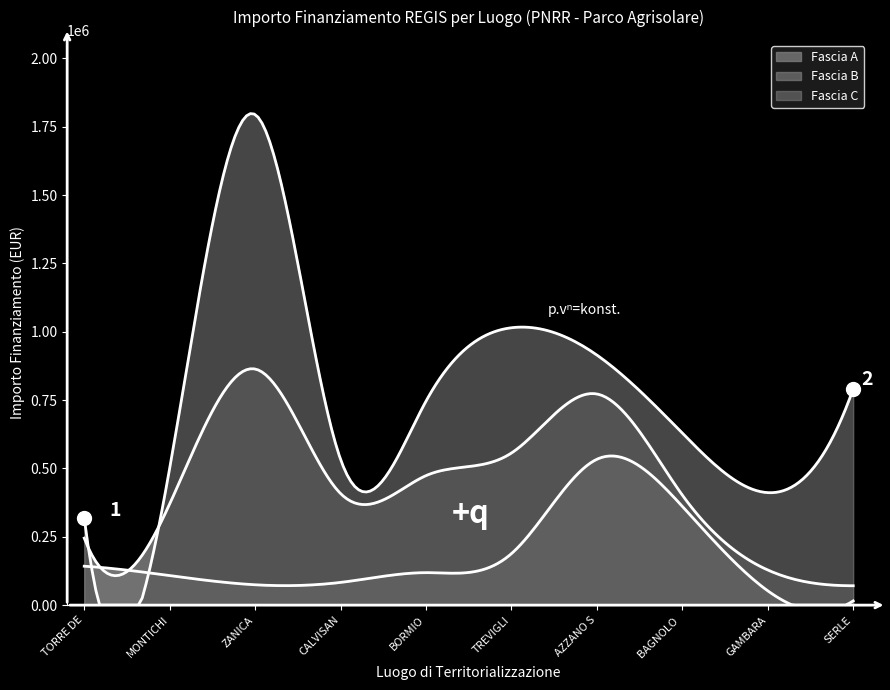

Which series has the largest total across all categories?

Fascia C